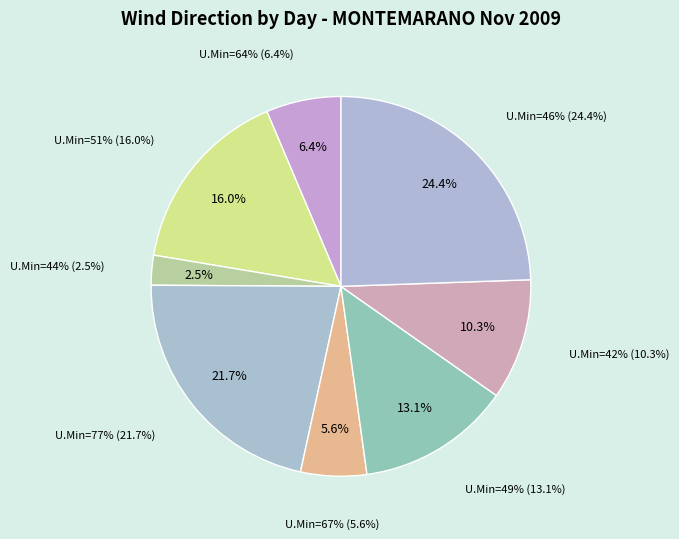

The 42 slice represents 10% of the pie. True or false?

True